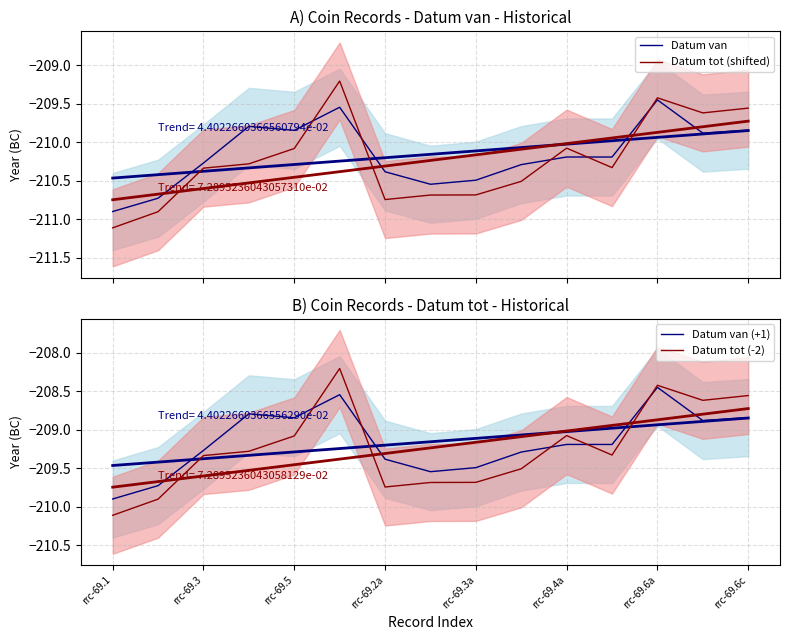

What is the difference between the maximum and minimum values in the Datum van (+1) series?

1.4